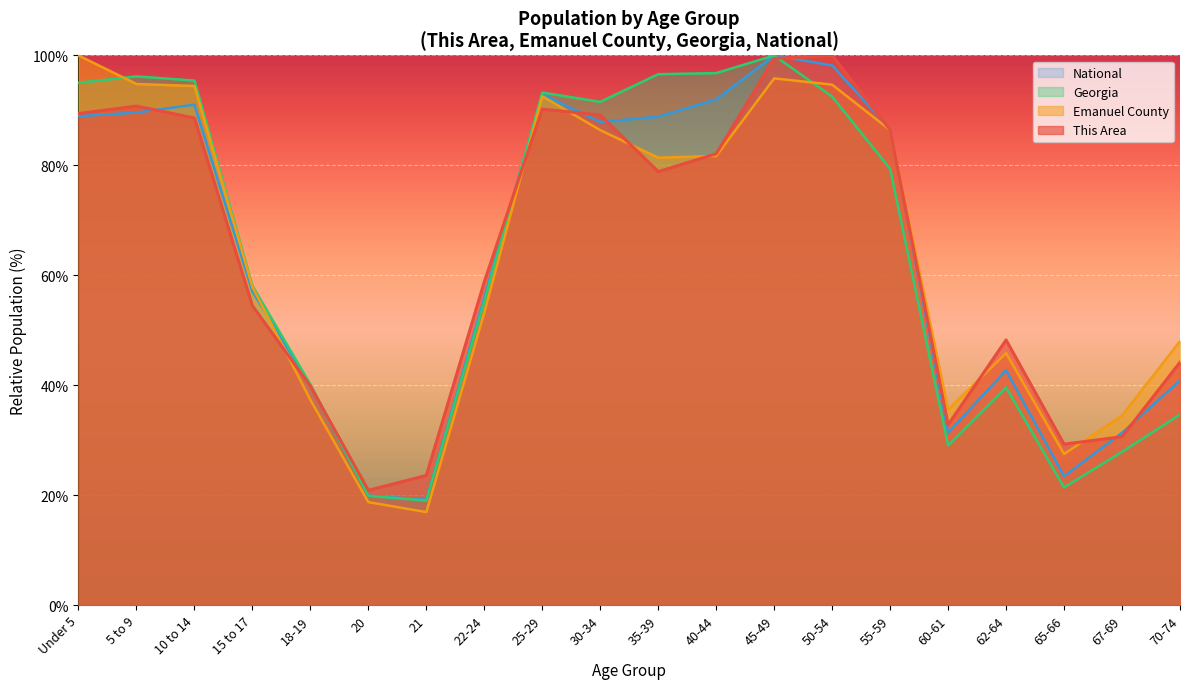

What is the label of the 1st point from the left?

Under 5